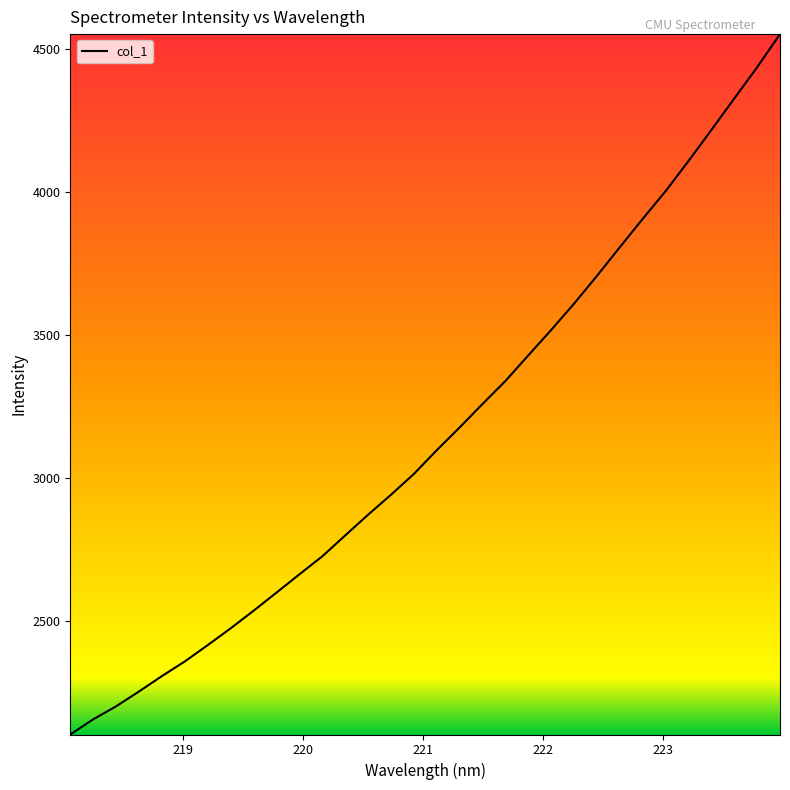

What is the maximum value shown in the chart?

4550.4